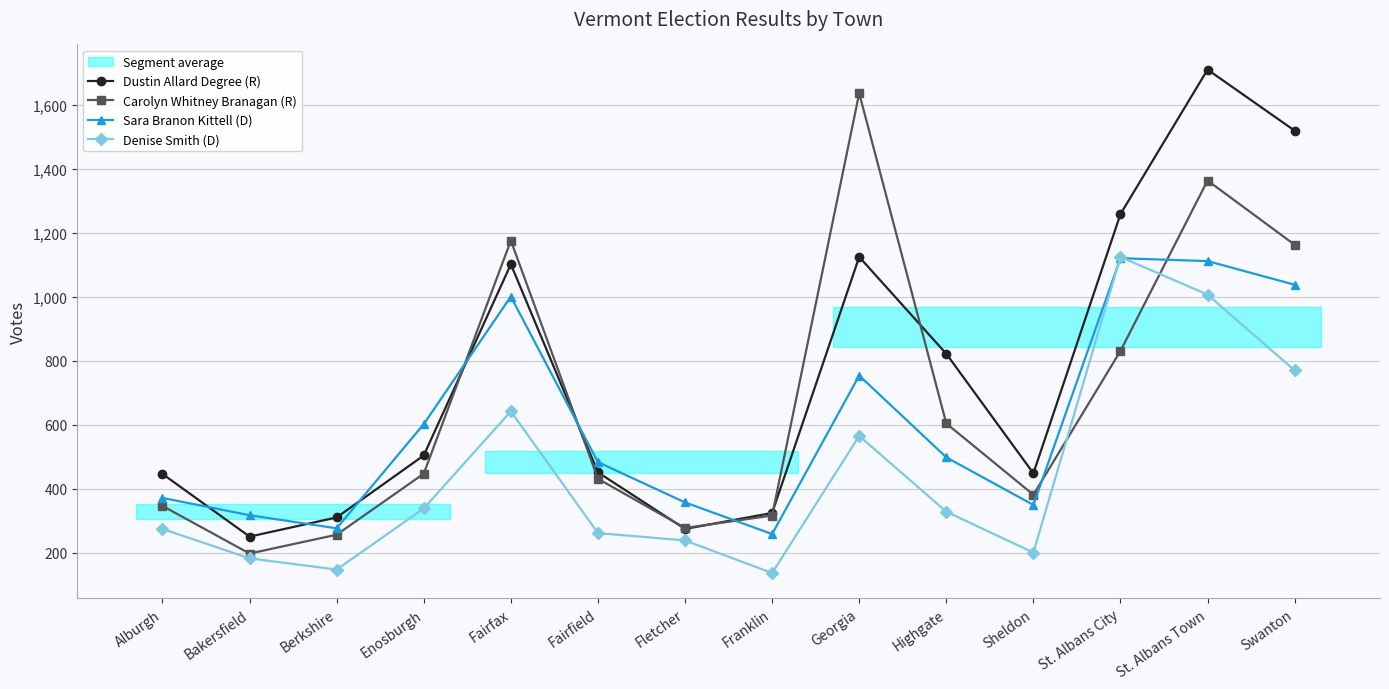

Which series has the largest range (max minus min)?

Dustin Allard Degree (R)